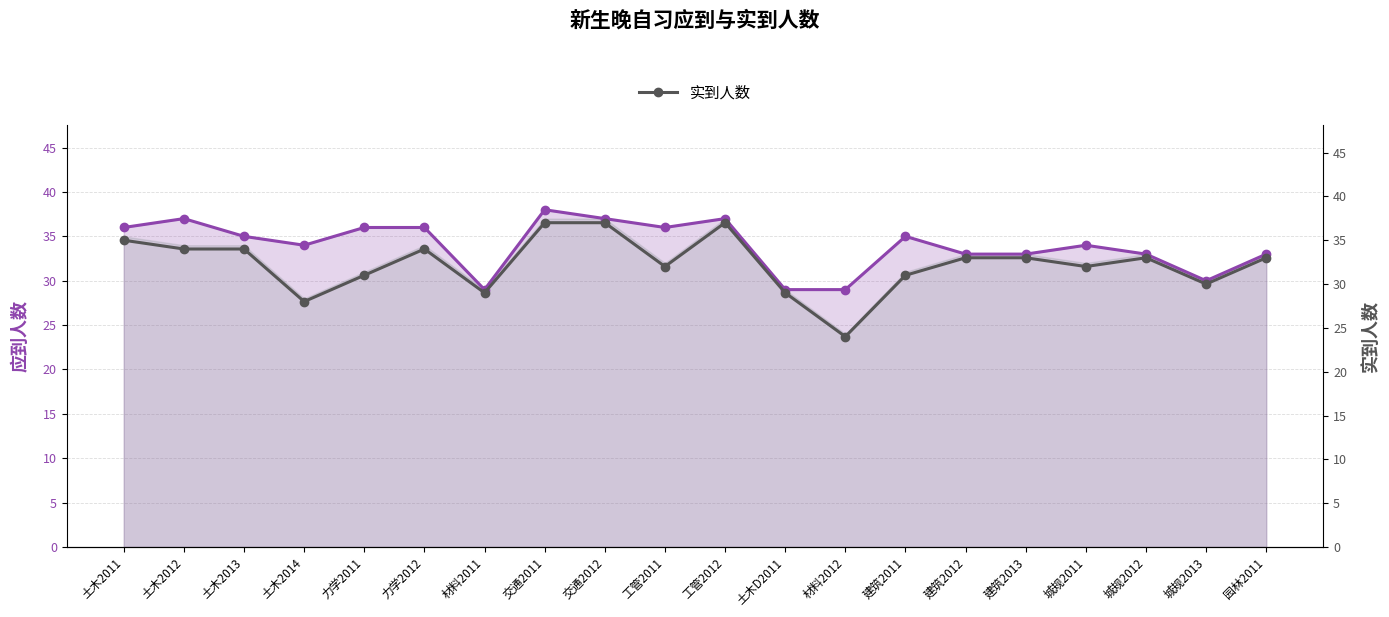

How many categories are shown in the chart?

20